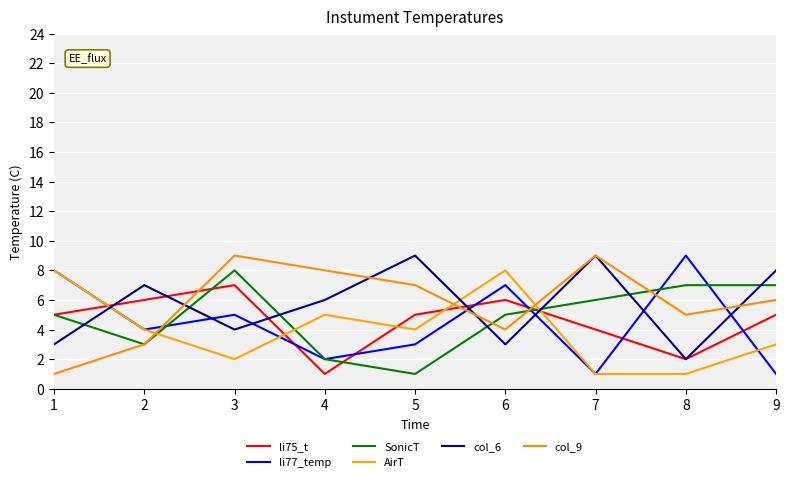

At which label is col_9 closest to 5?

8